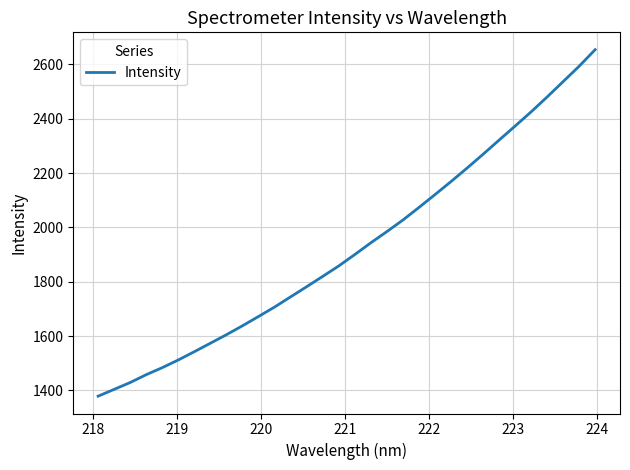

True or false: the data has more than 0 interior local peaks.

False